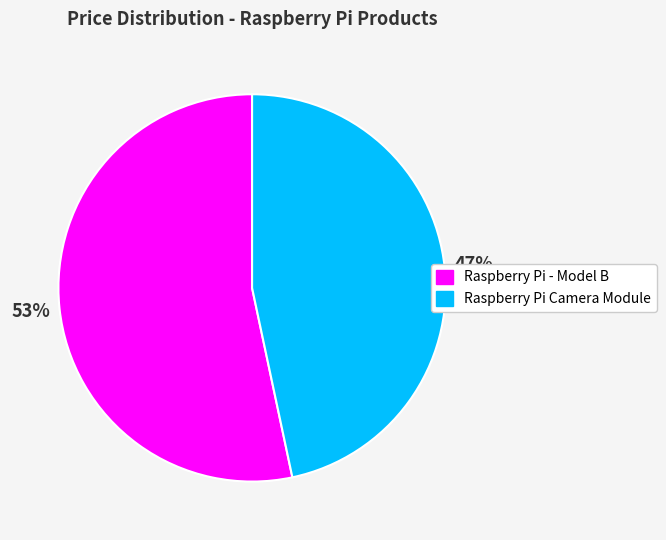

Do Raspberry Pi - Model B and Raspberry Pi Camera Module together represent more than half of the pie?

Yes